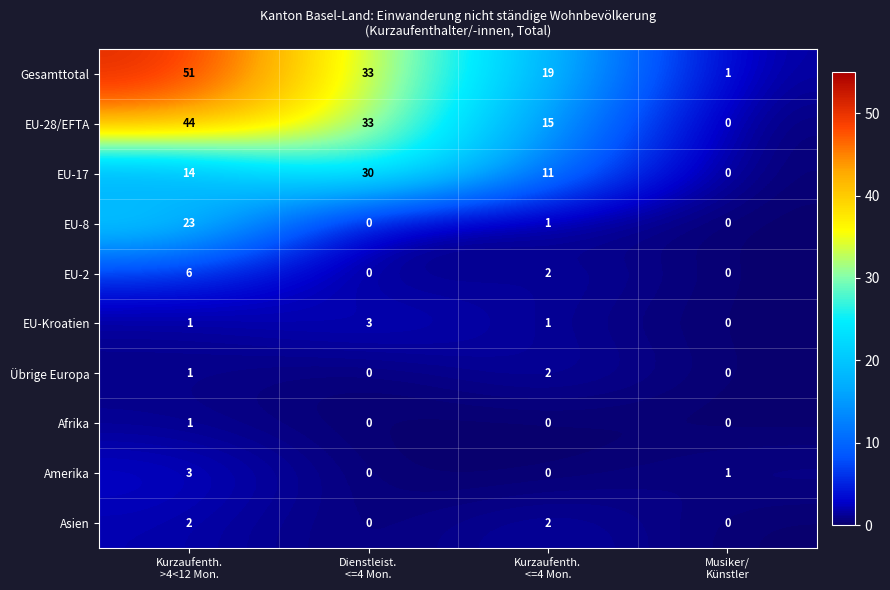

Between Dienstleist.
<=4 Mon. and Musiker/
Künstler, which series saw the biggest shift?

EU-28/EFTA